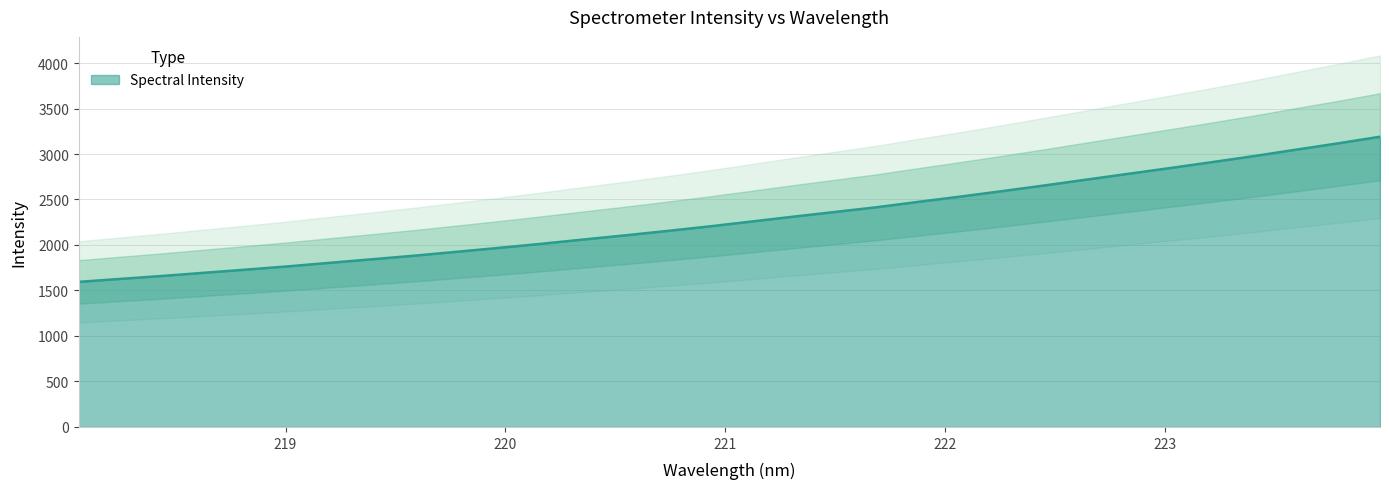

What is the change in value from 219.3979 to 223.2172?

+1067.5